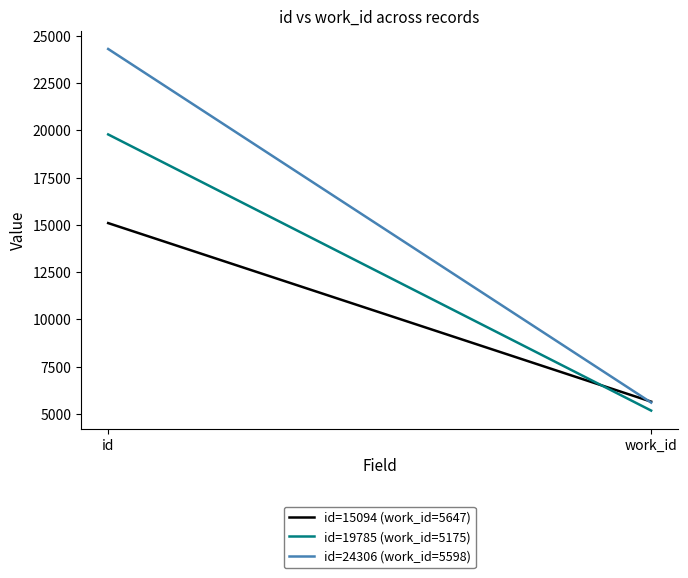

List the labels in order of id=19785 (work_id=5175) value, largest first.

id, work_id